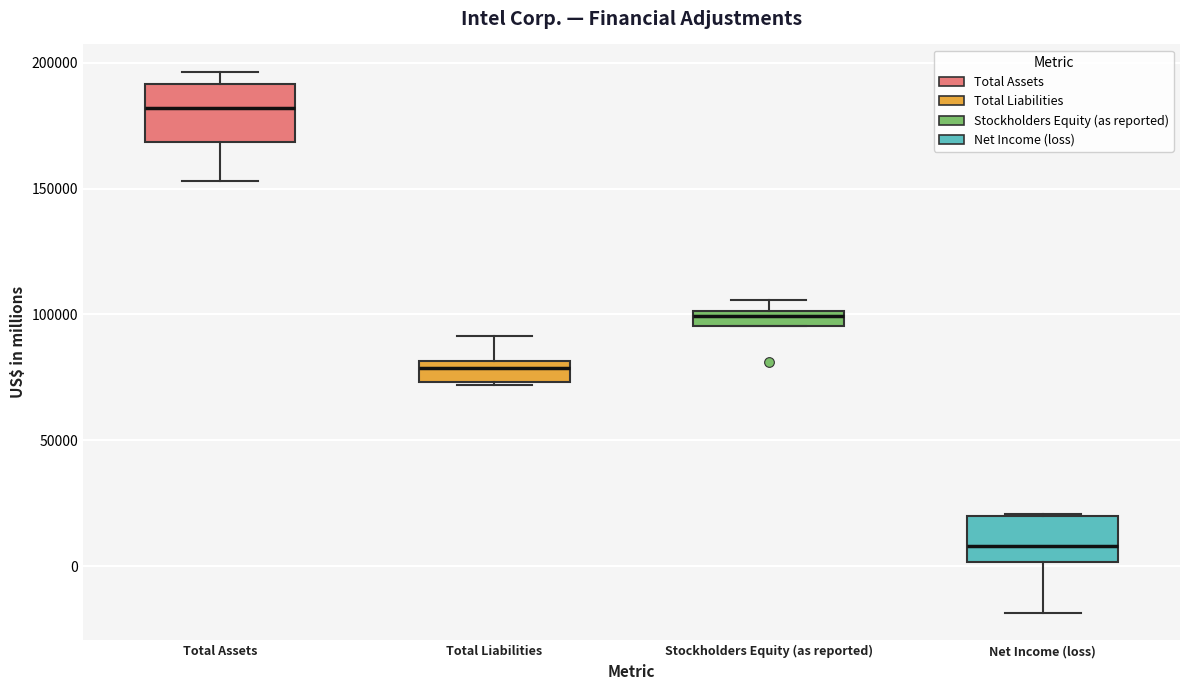

Which box's median line is the highest?

Total Assets